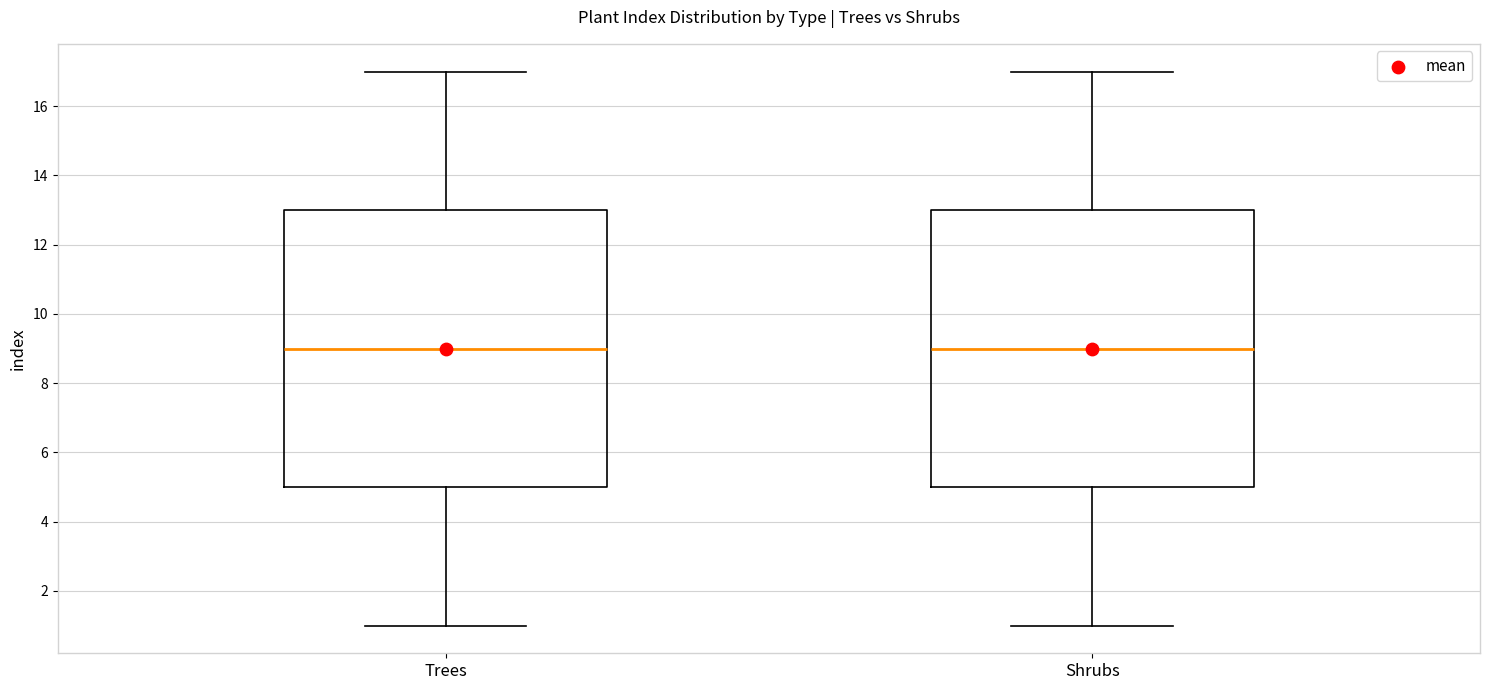

Where is the lower edge of the box for Shrubs on the y-axis? The values are not printed on the chart, so give them approximately, as read against the axis.

5